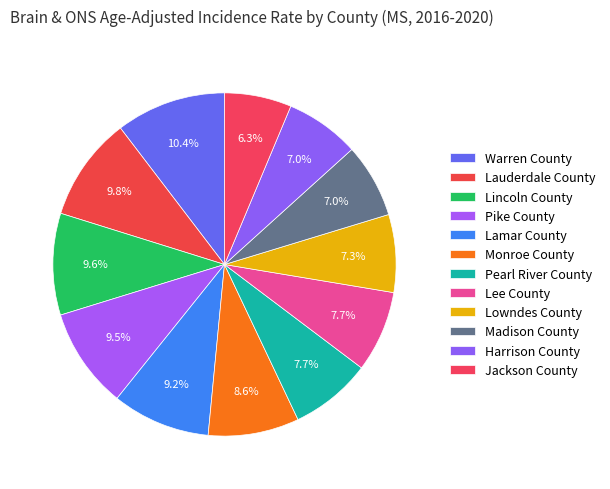

To the nearest percent, what is the combined percentage of Pearl River County and Madison County?

15%